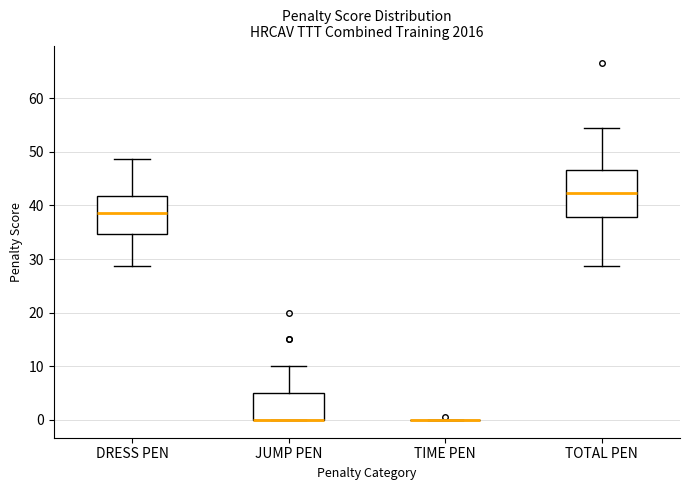

Which box is the tallest, from its lower edge to its upper edge?

TOTAL PEN